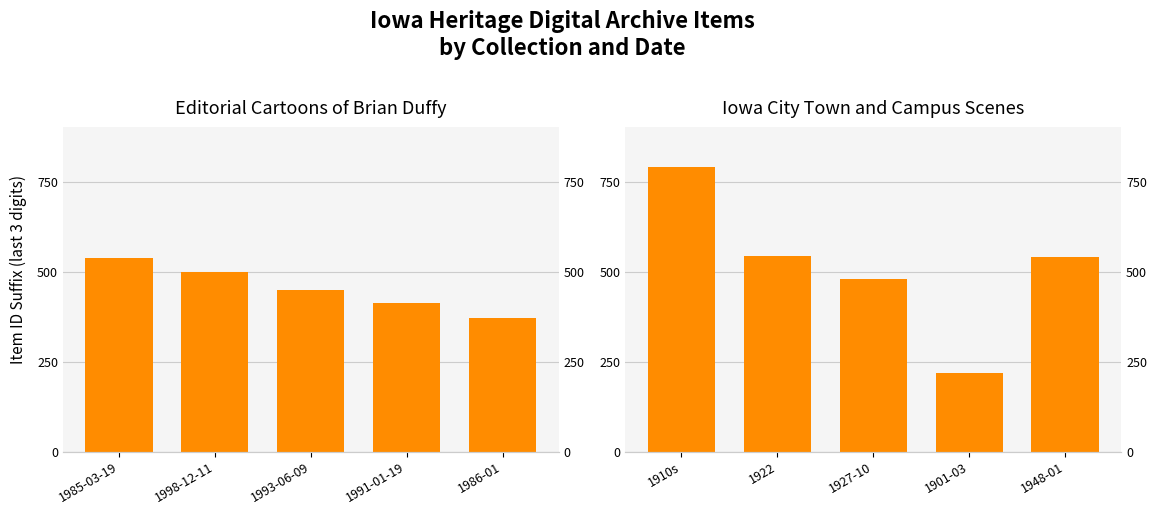

Are the bars grouped side by side (vs. stacked)?

Yes